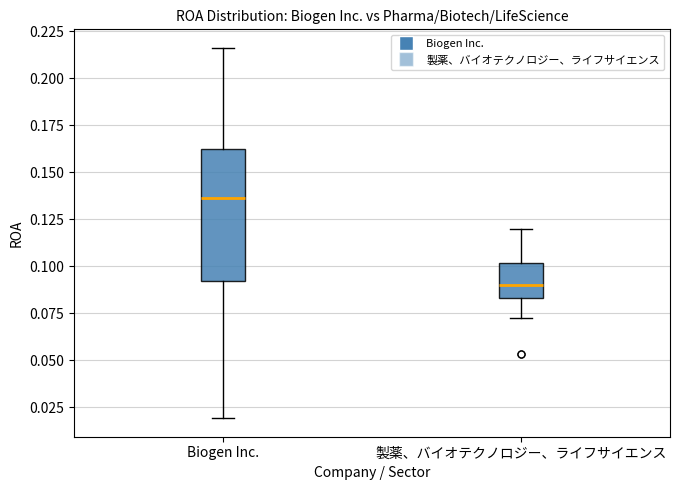

Which box is the tallest, from its lower edge to its upper edge?

Biogen Inc.